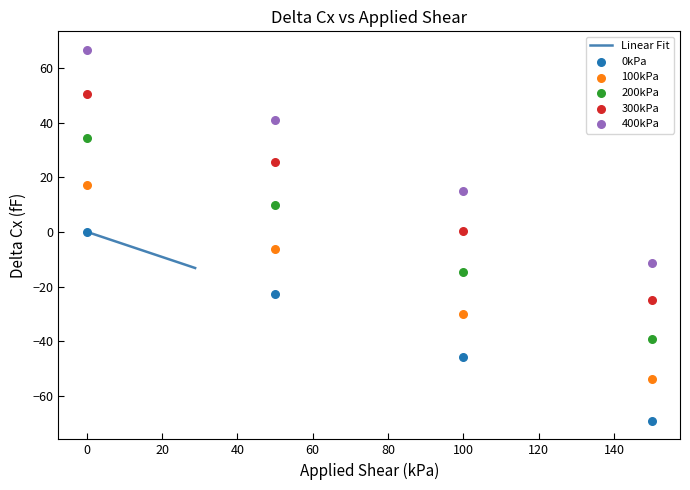

Between 28.78788 and 13.63636, which is larger?

13.63636